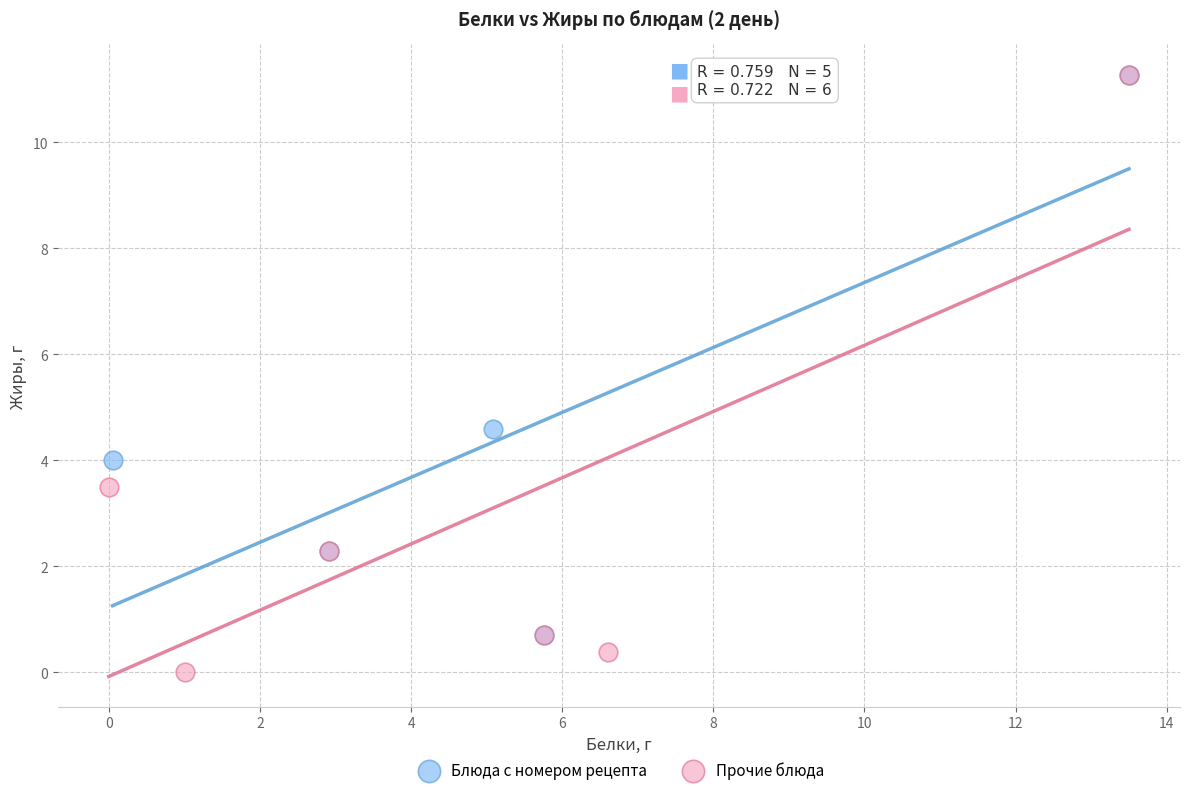

Which series reaches the minimum Y coordinate?

Прочие блюда